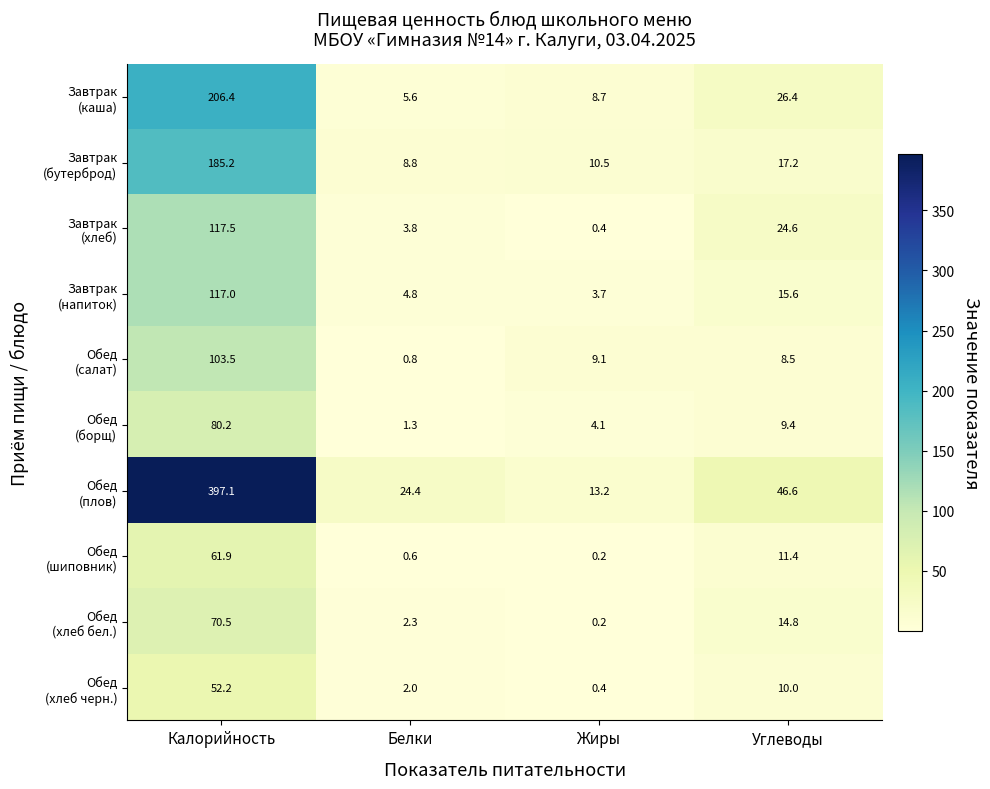

How many distinct data groups are displayed?

10